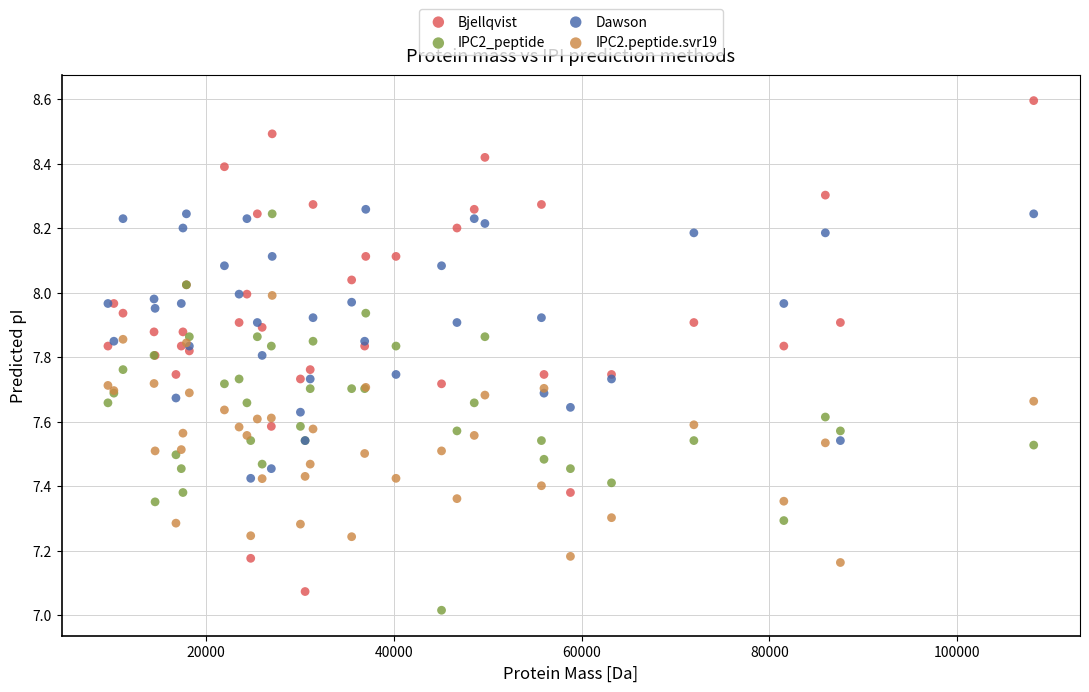

Which series has the largest Y range (max minus min)?

Bjellqvist